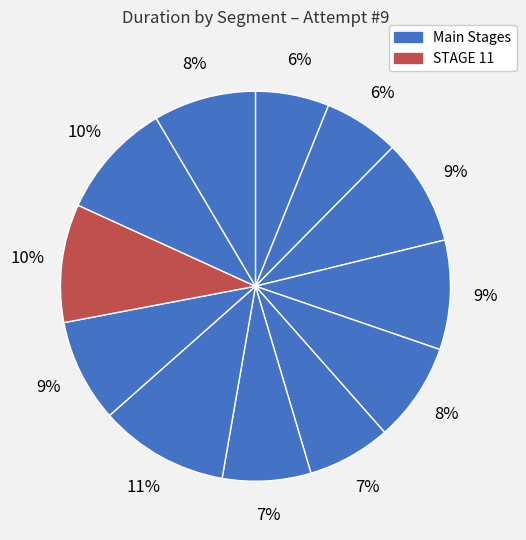

How many segments does this pie chart have?

12